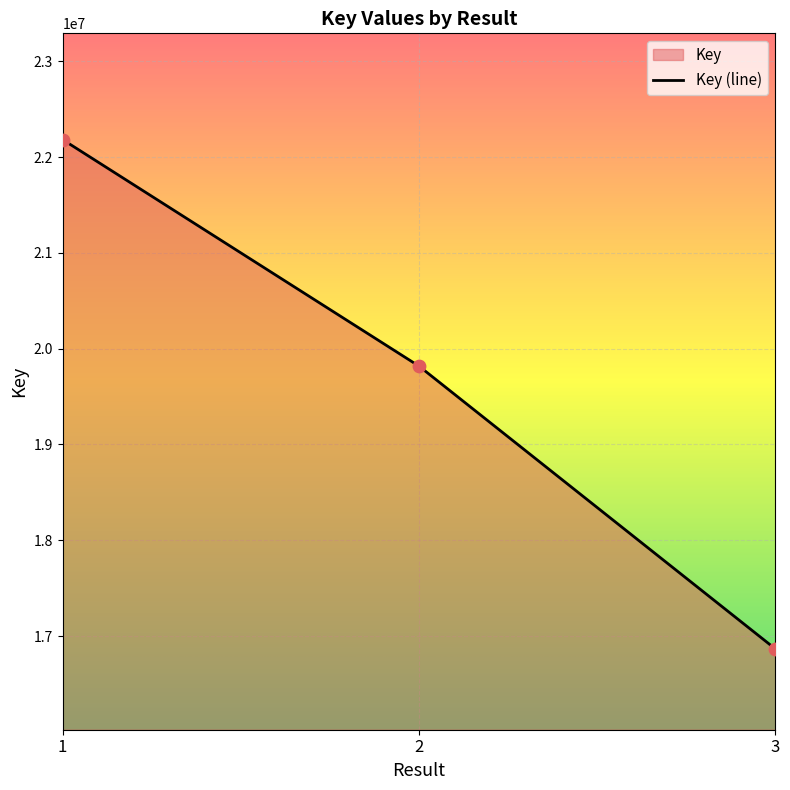

Between 2 and 3, which is larger?

2